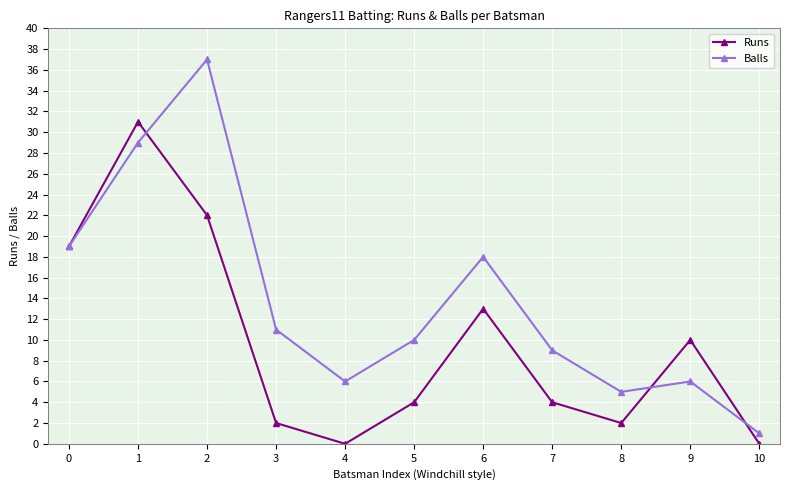

At which label is Runs closest to 15?

6